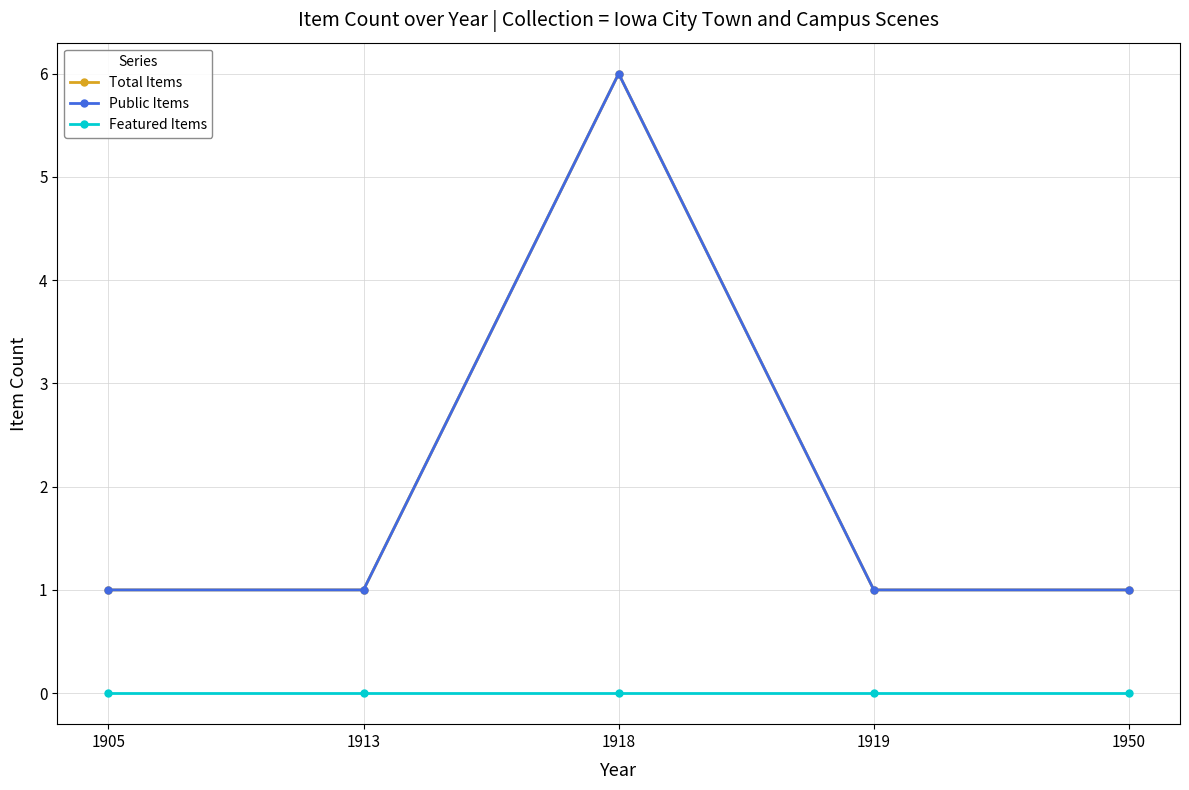

Which series has the largest range (max minus min)?

Total Items